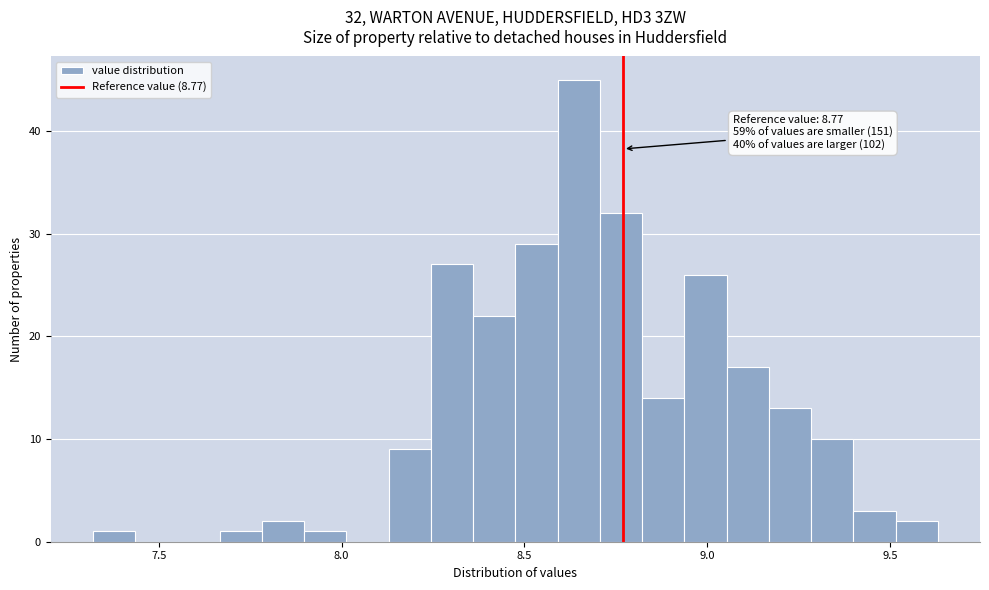

Read against the x-axis, roughly where is the centre of the tallest bar?

8.65